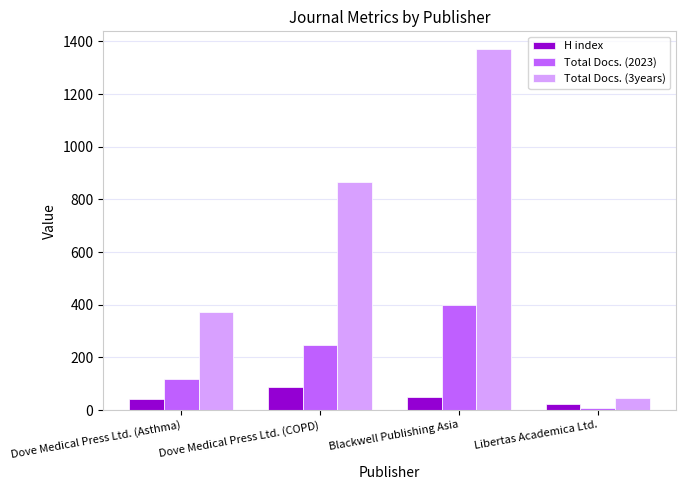

At which category is the sum across all series the highest?

Blackwell Publishing Asia